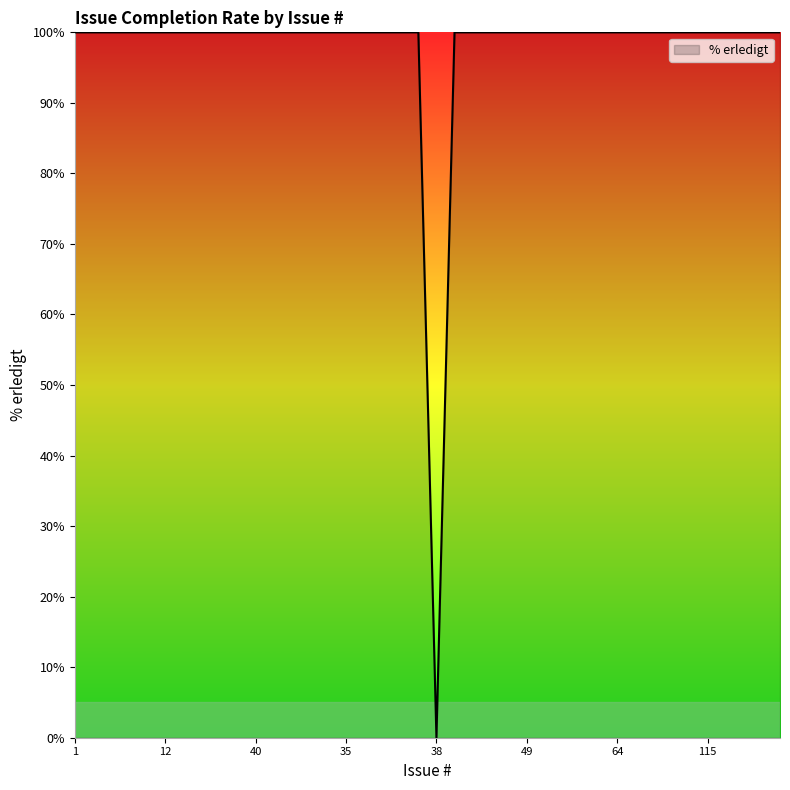

What is the maximum value shown in the chart?

100